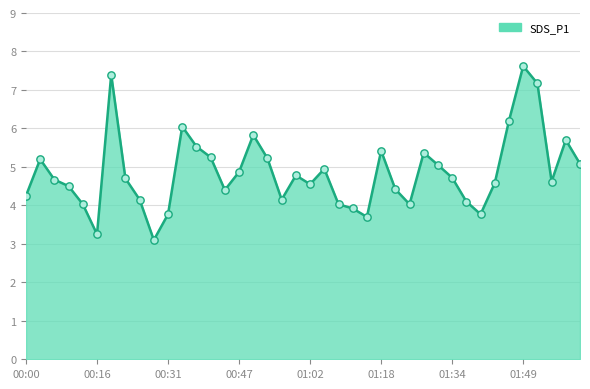

What is the difference between the maximum and minimum values?

4.5